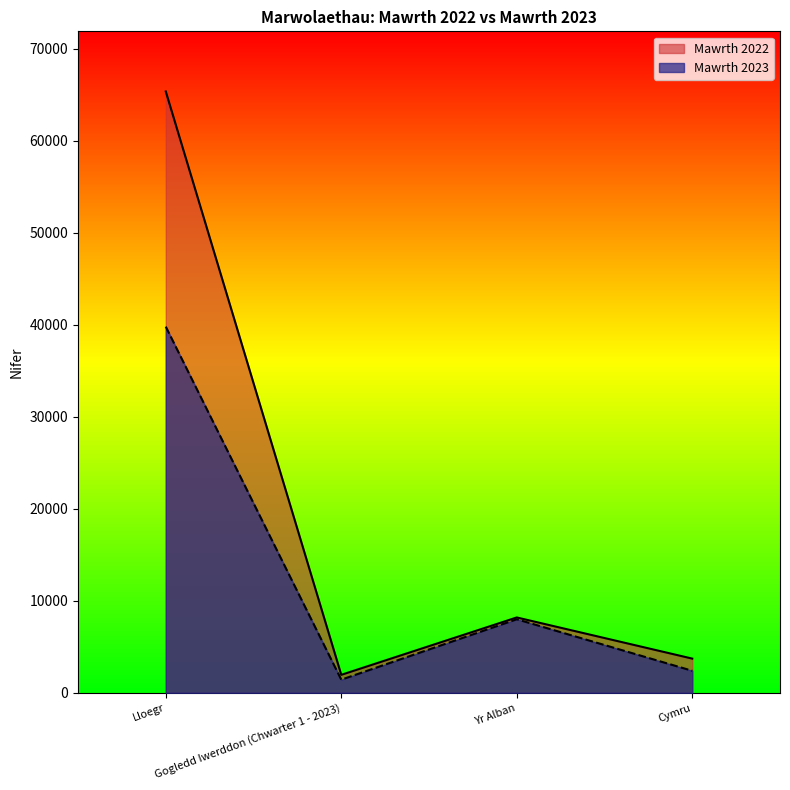

At which label does Mawrth 2022 reach its peak?

Lloegr